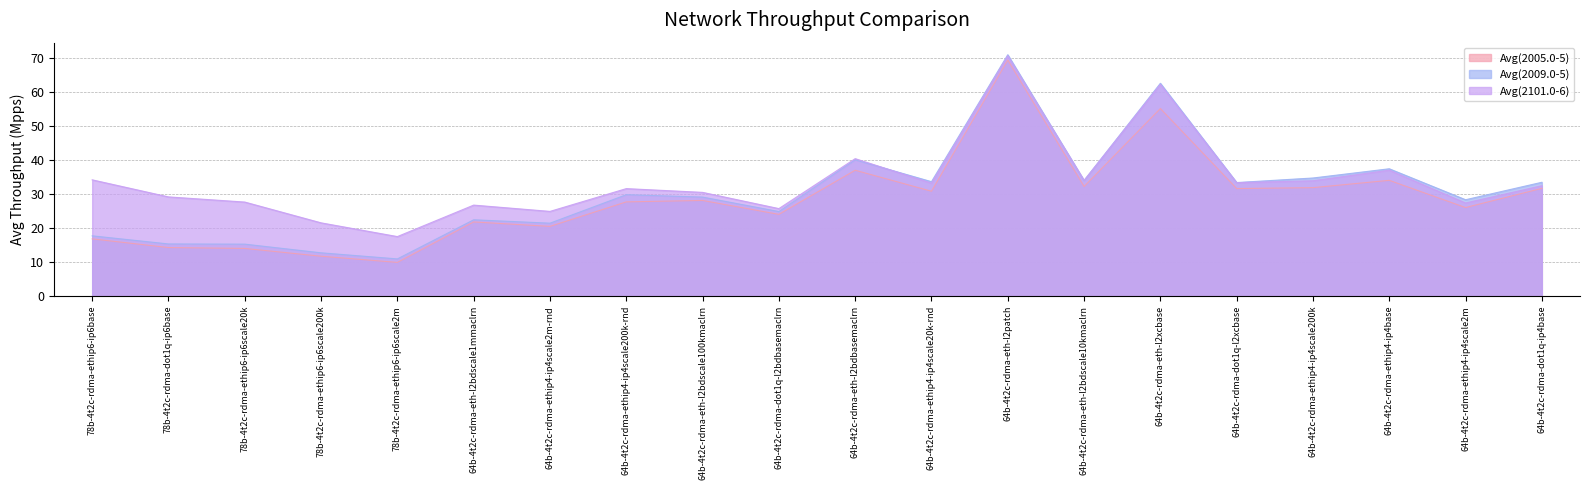

What position from the right is 64b-4t2c-rdma-dot1q-ip4base?

1